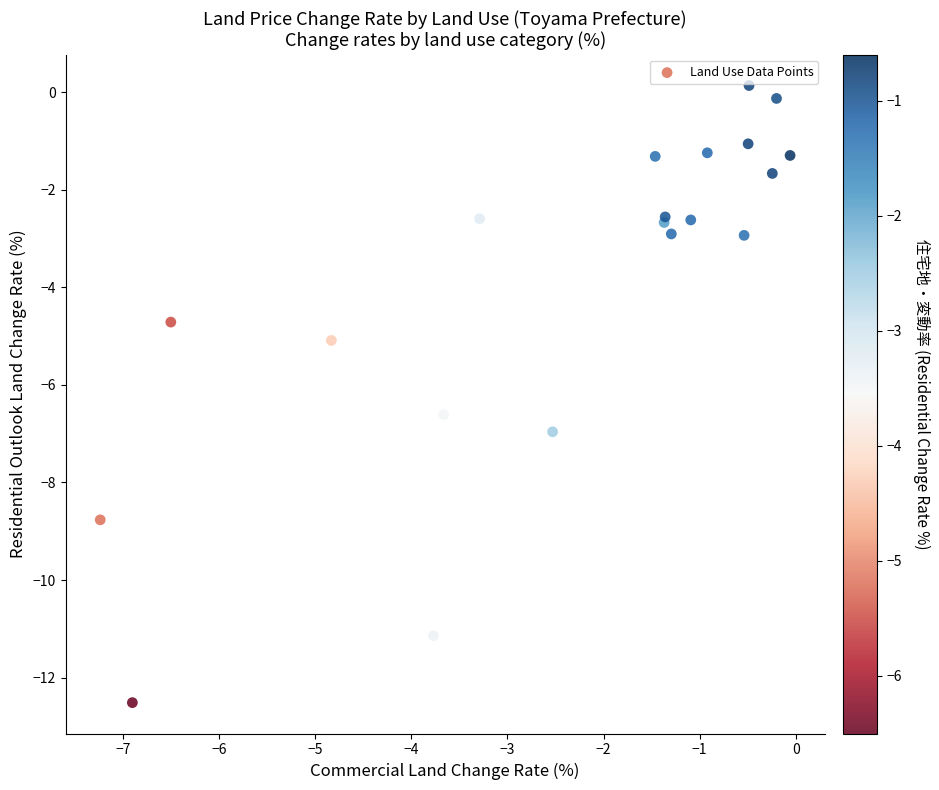

What Y value in the scatter plot is closest to -6?

-6.6